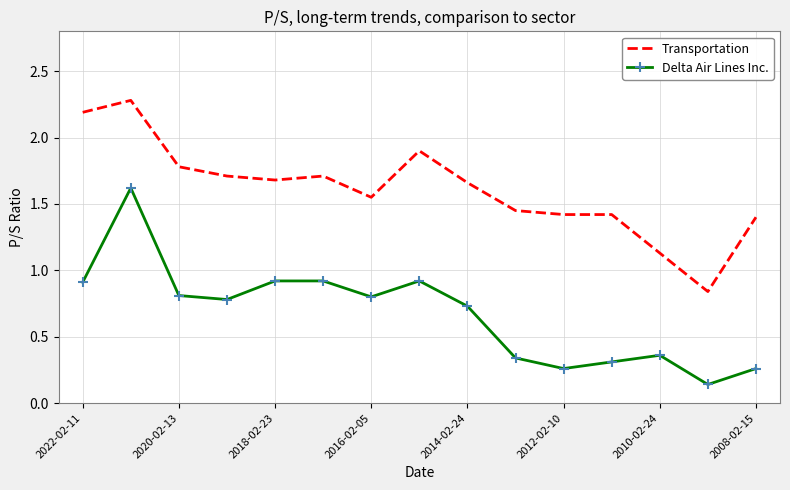

Rank the series by their maximum value, from highest to lowest.

Transportation, Delta Air Lines Inc.